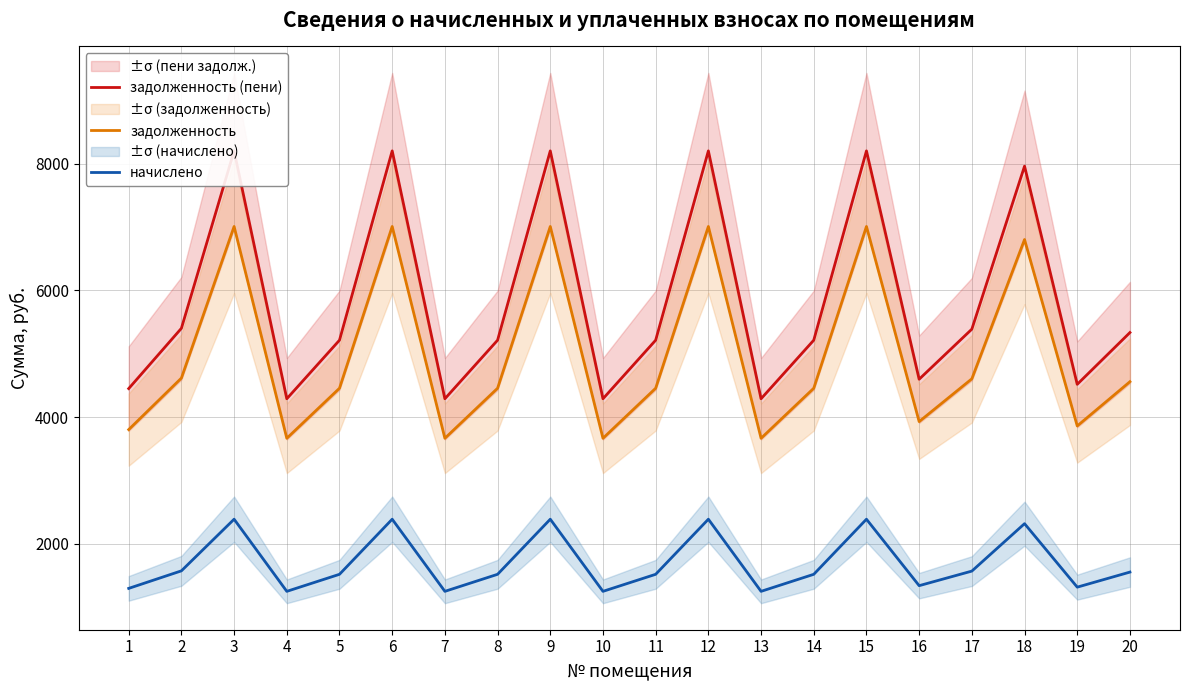

Between 16 and 9, which is larger?

9